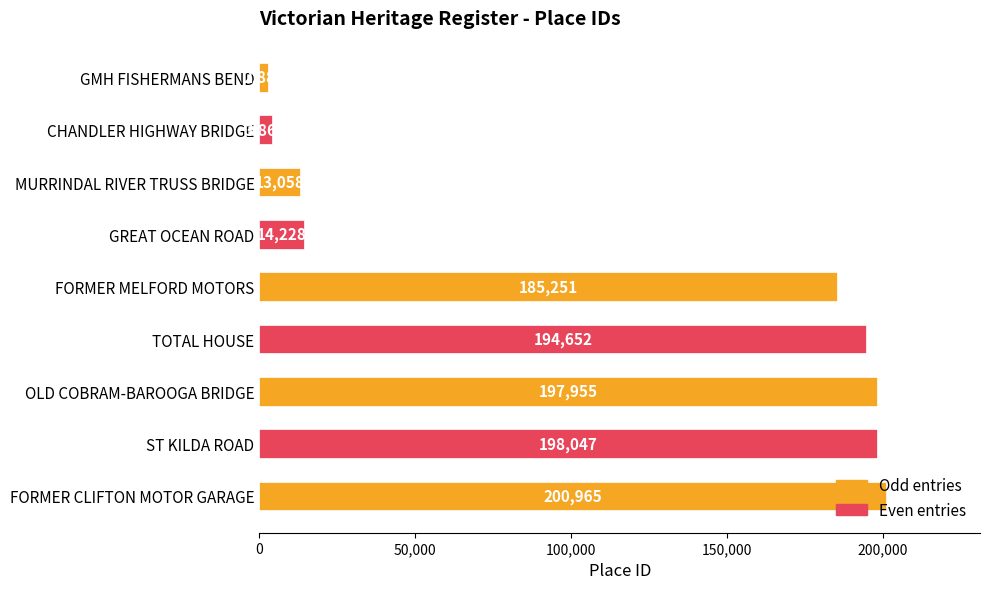

What is the label of the 2nd bar from the top?

CHANDLER HIGHWAY BRIDGE